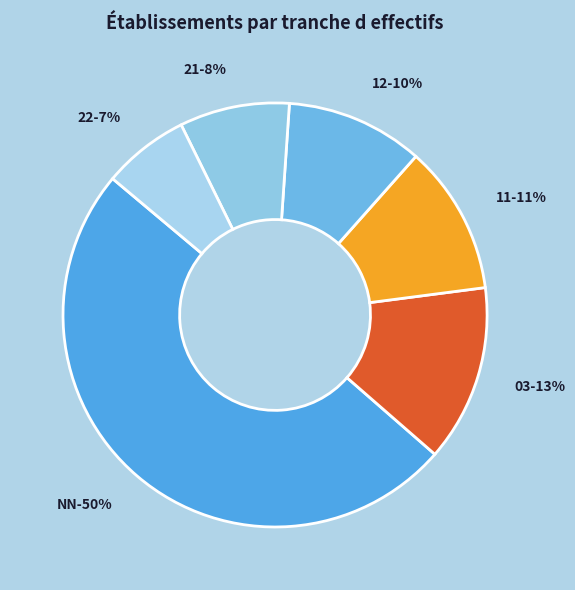

To the nearest percent, what percentage of the pie is 00?

2%